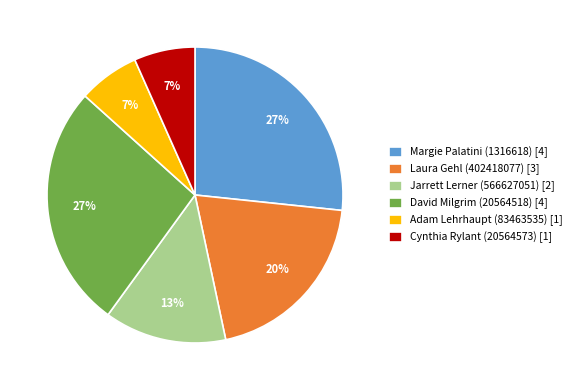

True or false: Jarrett Lerner (566627051) [2] accounts for 13% of the total.

True